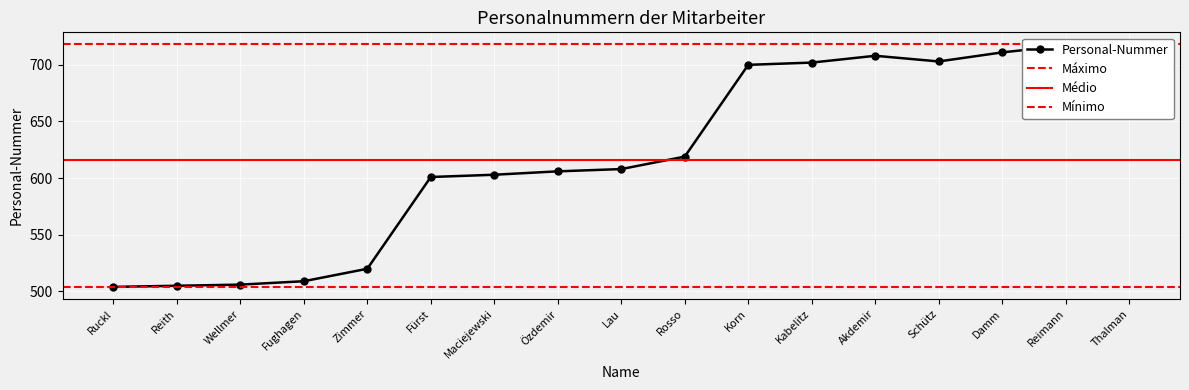

At which category does the data reach its first local peak?

Akdemir